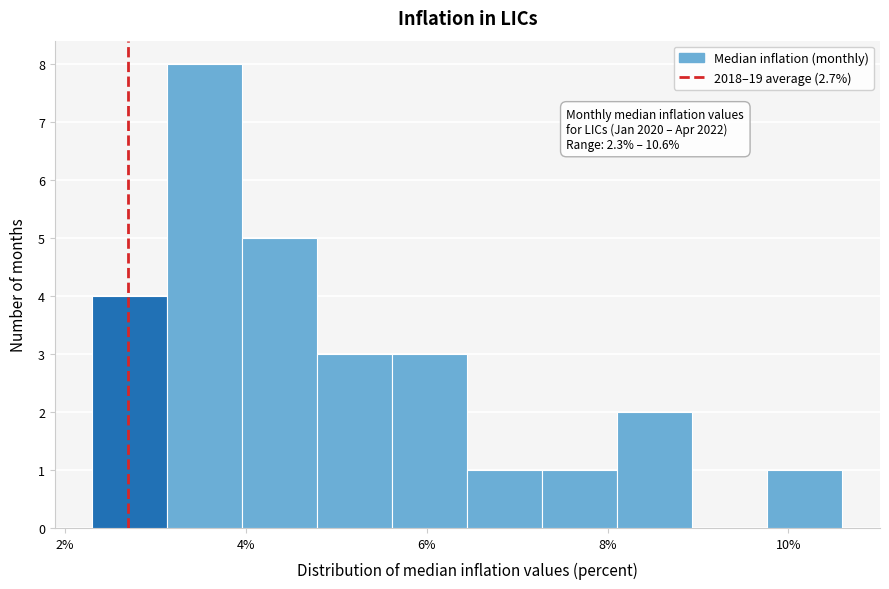

Over which range of the x-axis is the bar tallest?

3.2 to 4.0